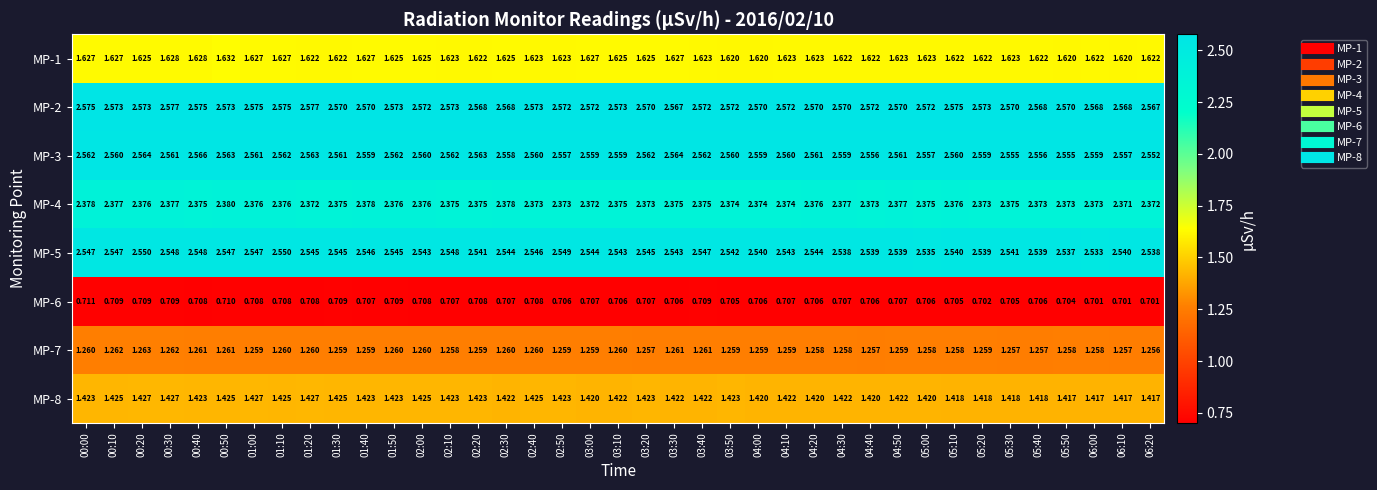

Which series has the largest total across all categories?

MP-2